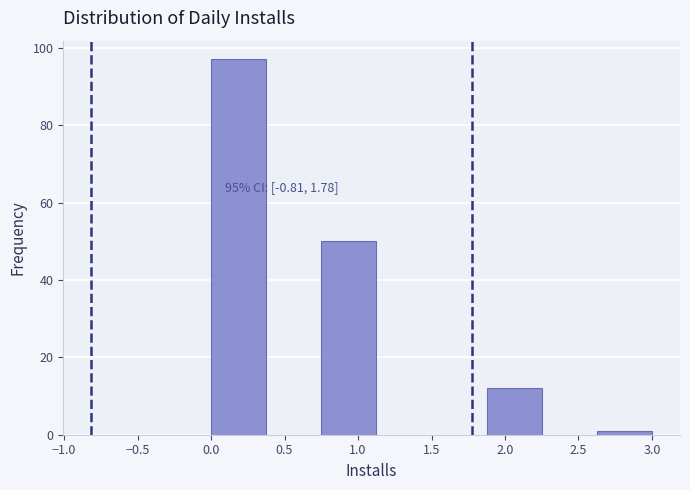

Over which range of the x-axis is the bar tallest?

0.000 to 0.375